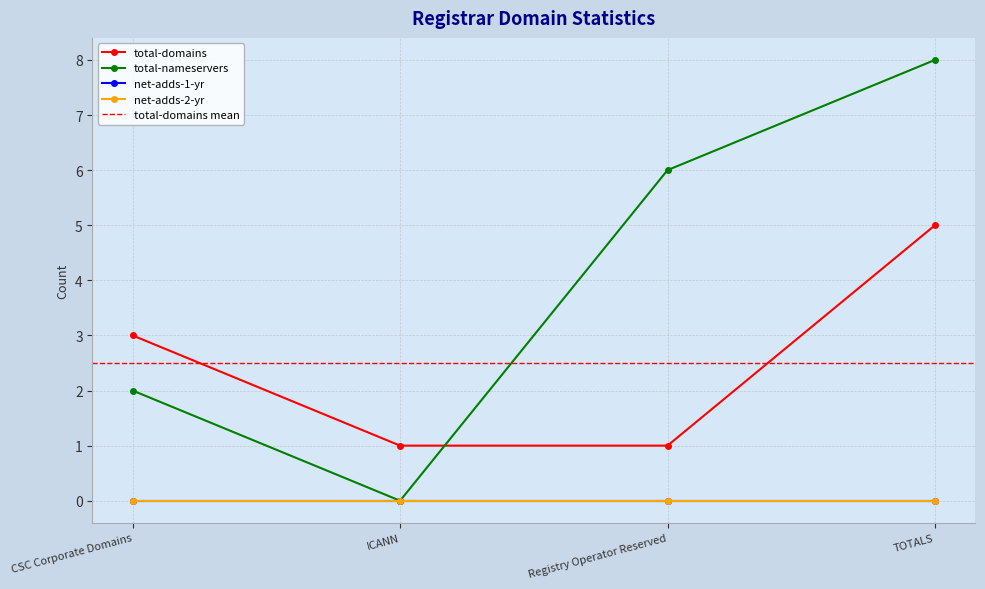

What is the maximum value shown in the chart?

8